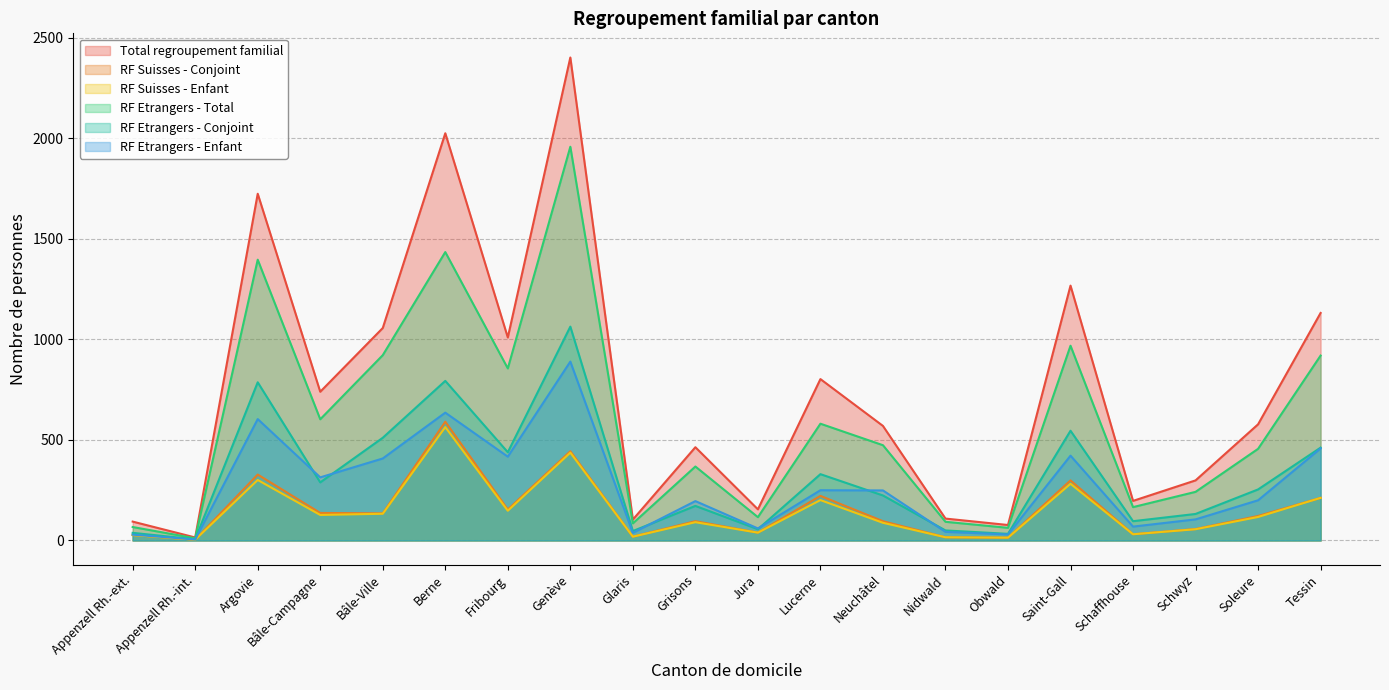

What is the difference between the maximum and minimum values in the RF Suisses - Enfant series?

560